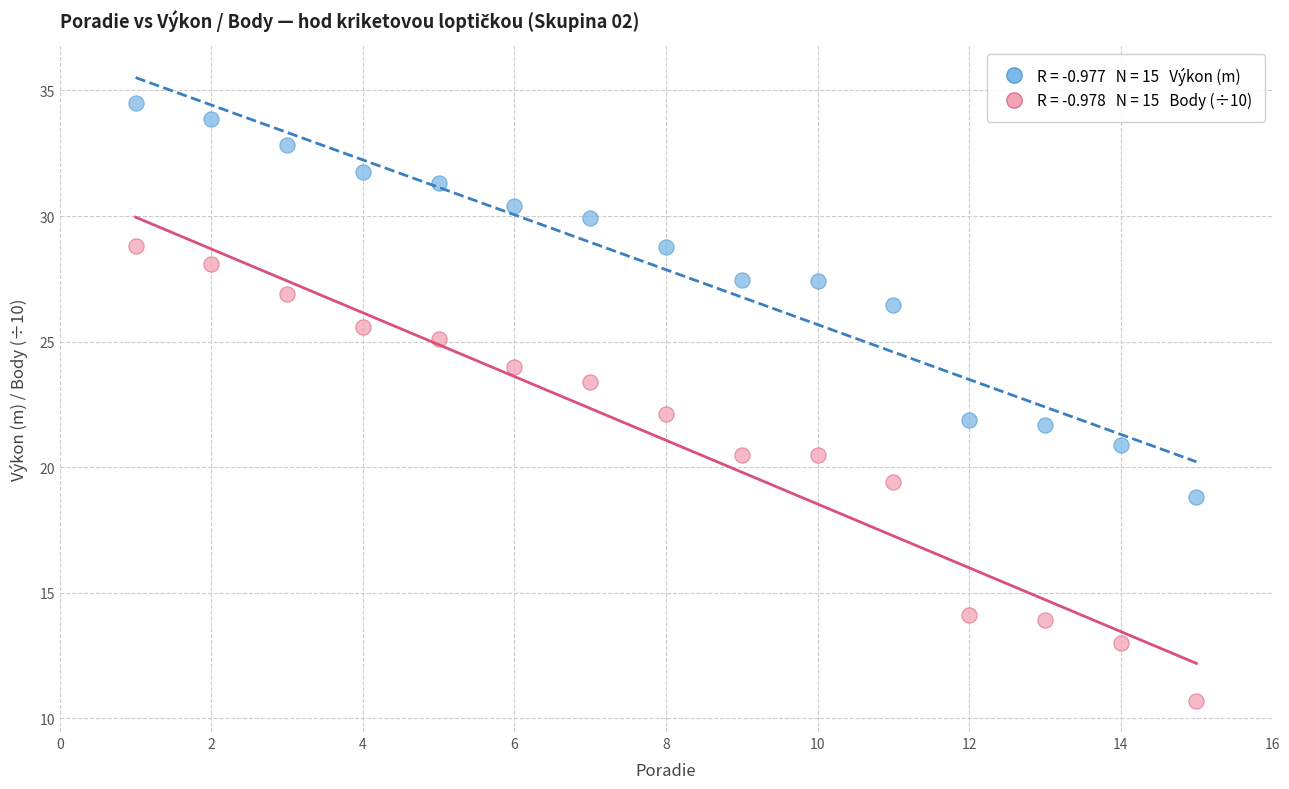

Across all data points, what is the range of Y values (max minus min)?

23.8